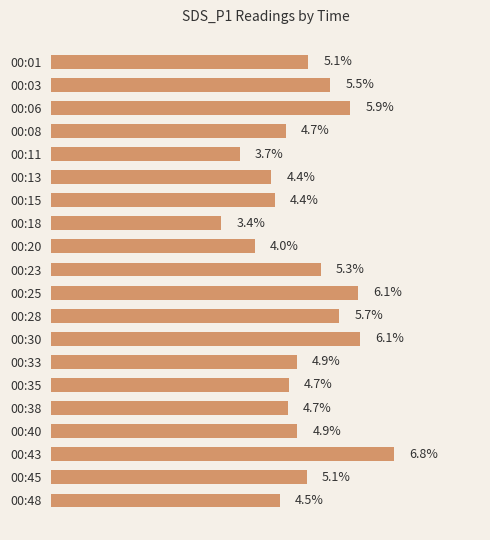

Which category has the lowest value across all series?

00:18